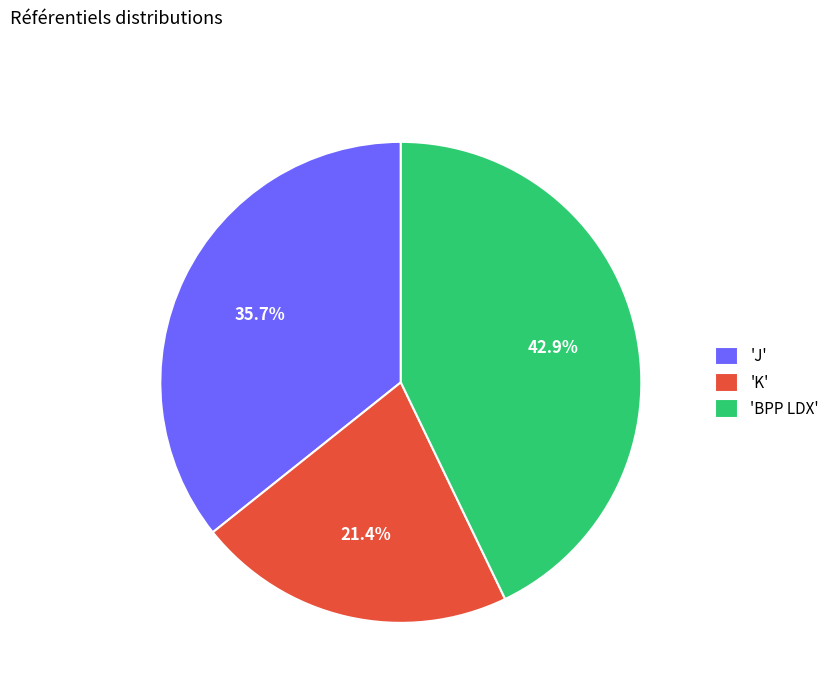

Does any single category account for the majority?

No